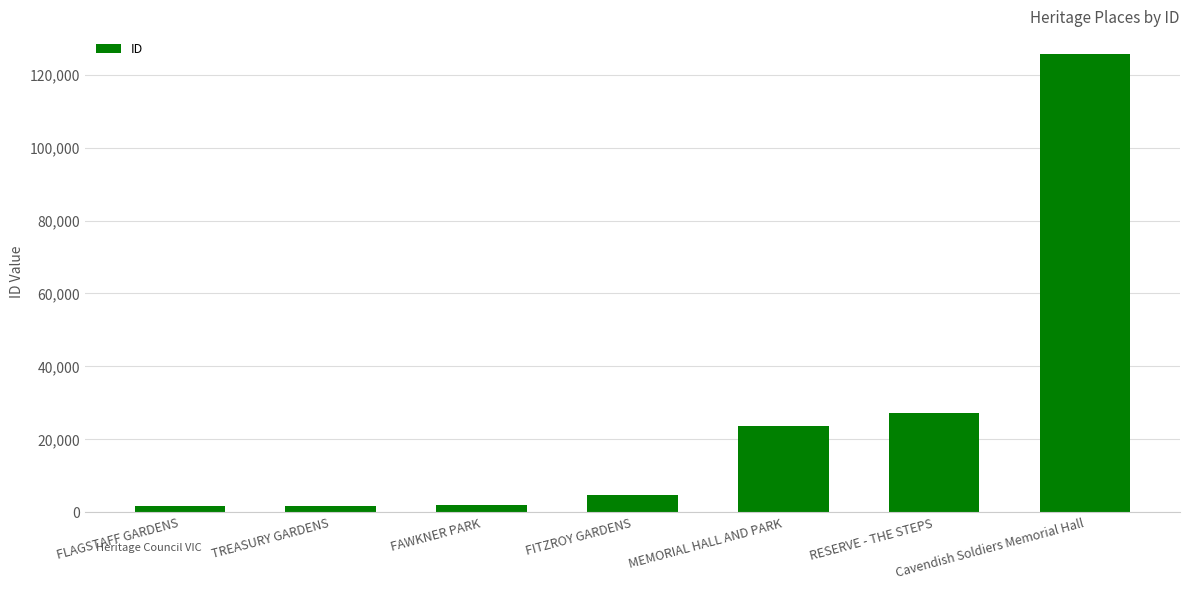

True or false: the data shows 27242 at RESERVE - THE STEPS.

True